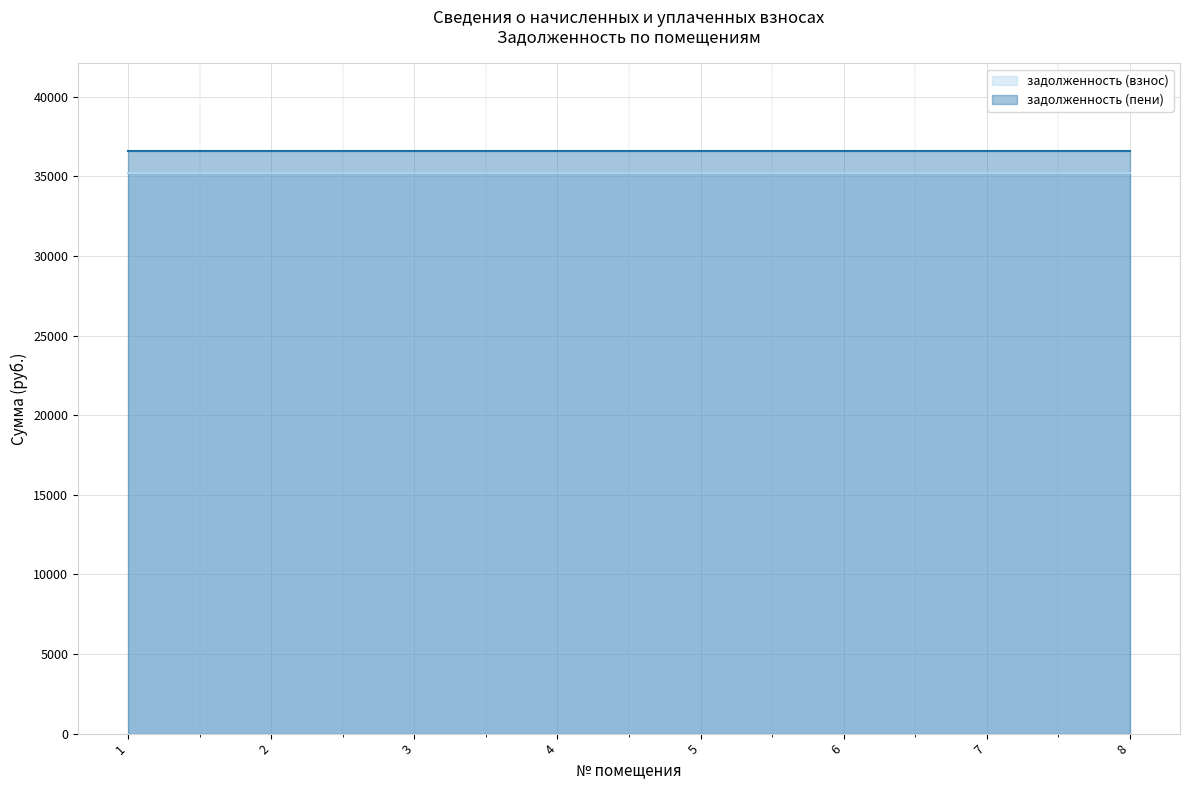

What is the total value across all series at 2?

71832